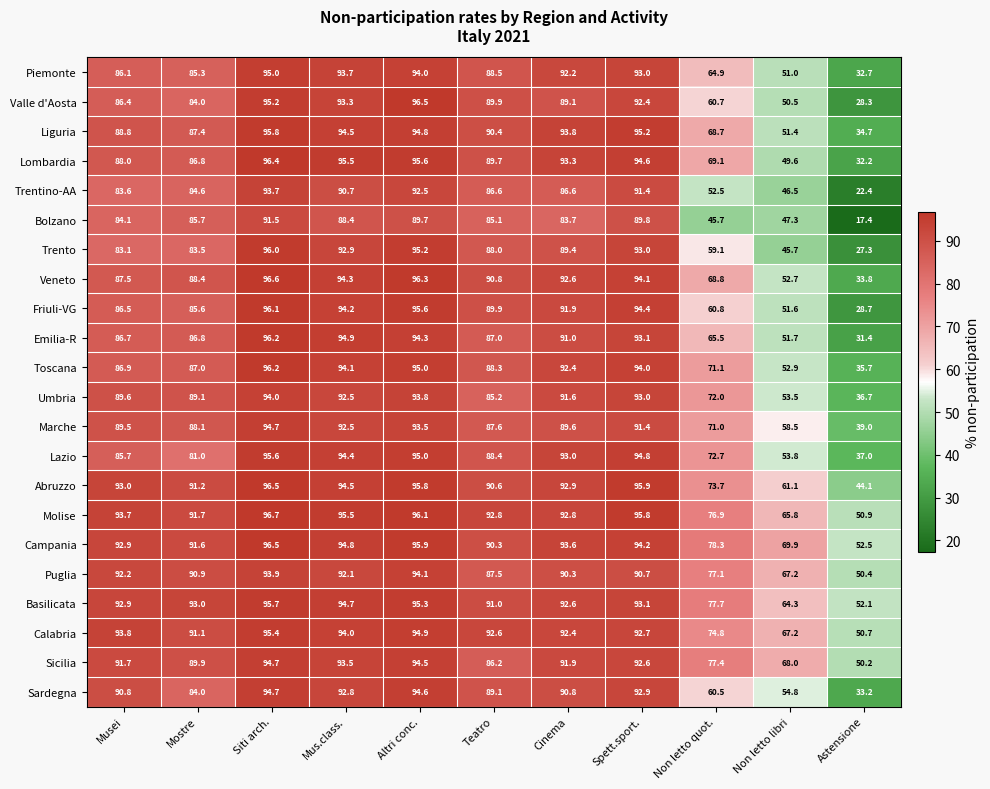

The Molise series shows 92.8 at Cinema. True or false?

True